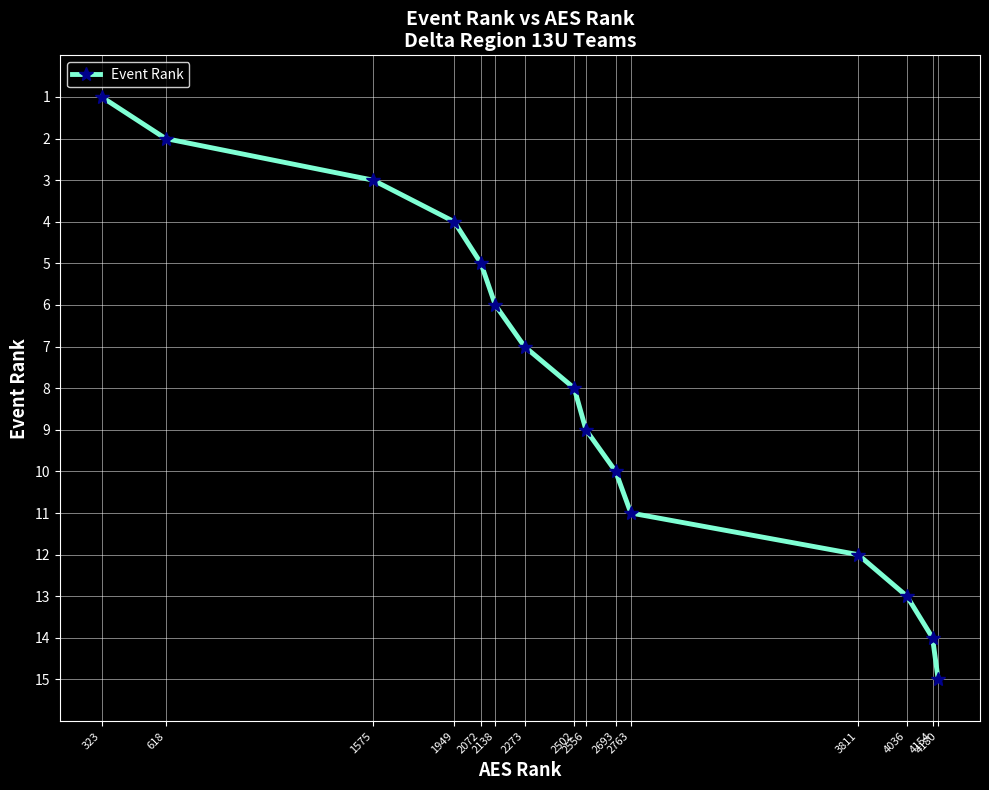

List the labels in order of value, largest first.

4180, 4154, 4036, 3811, 2763, 2693, 2556, 2502, 2273, 2138, 2072, 1949, 1575, 618, 323